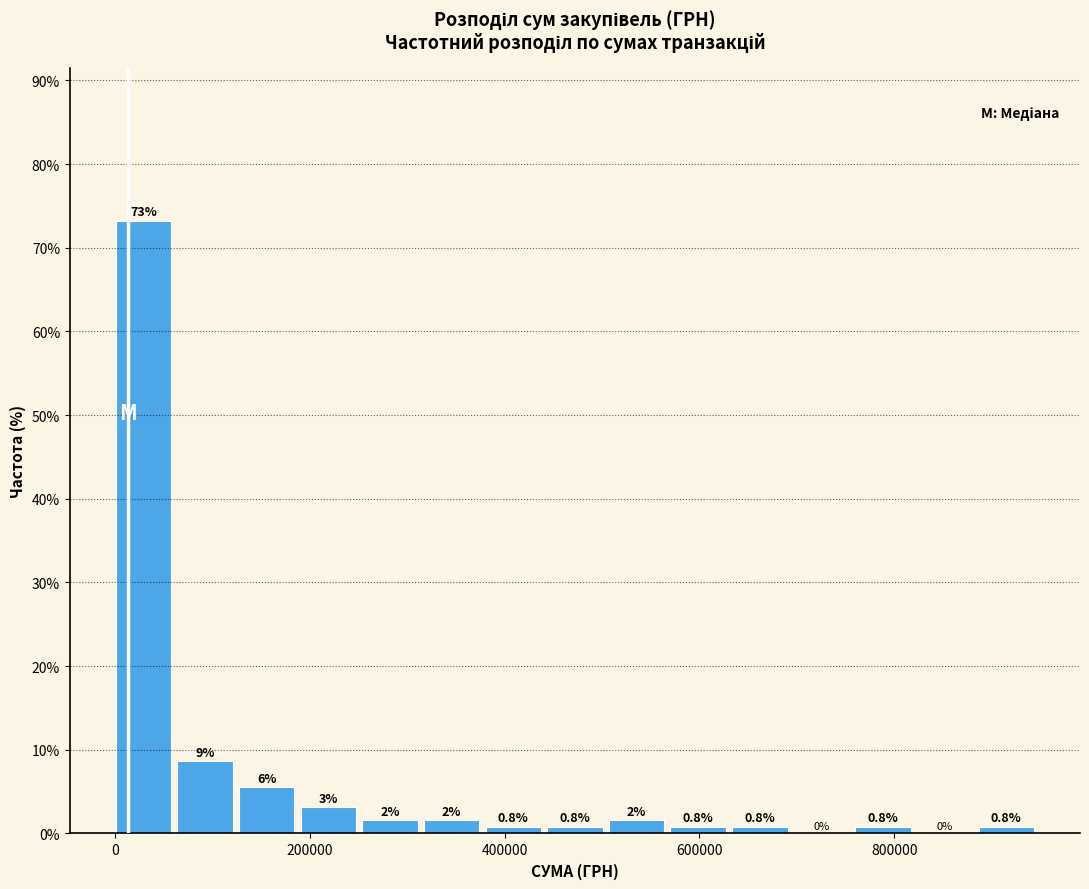

Read against the x-axis, roughly where is the centre of the tallest bar?

20000